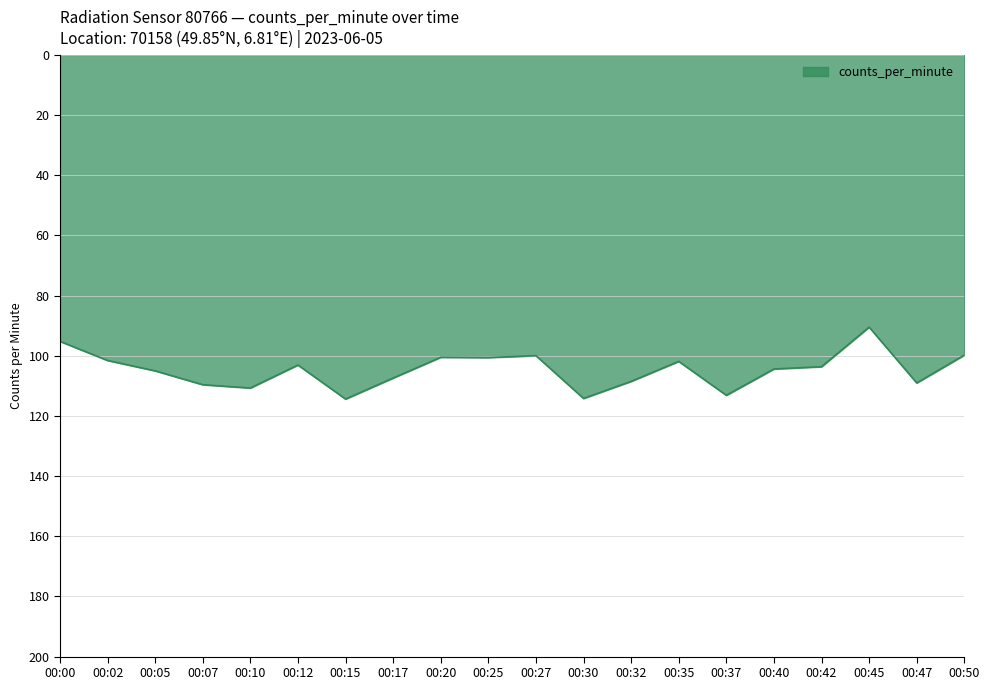

Read the value at 00:40.

104.4